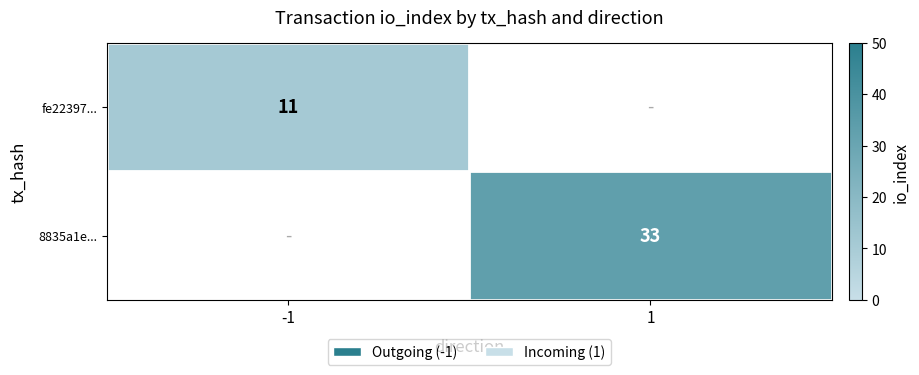

Which category has the lowest value across all series?

1